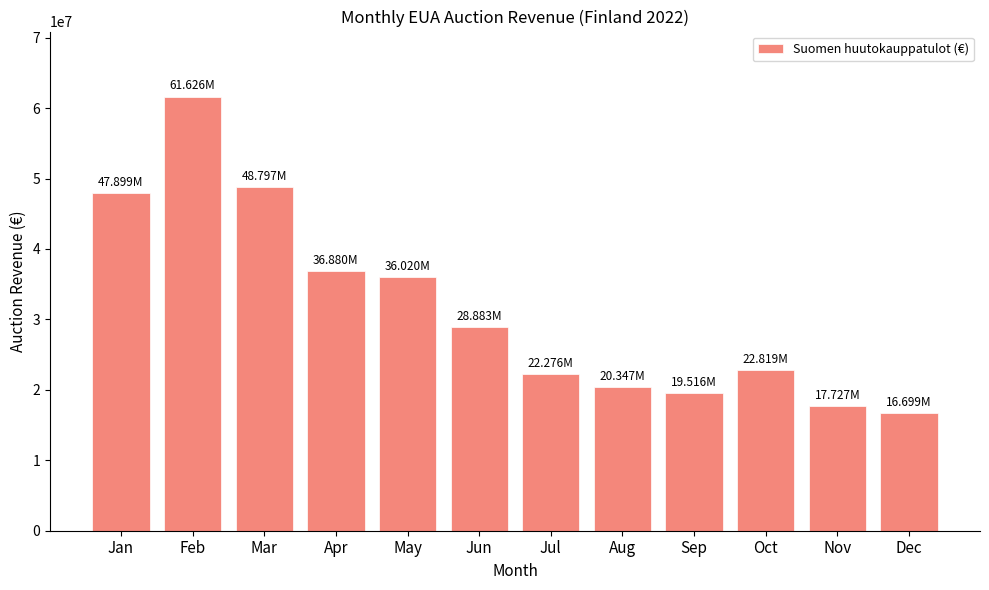

What is the sum of the values at Oct and May?

58838640